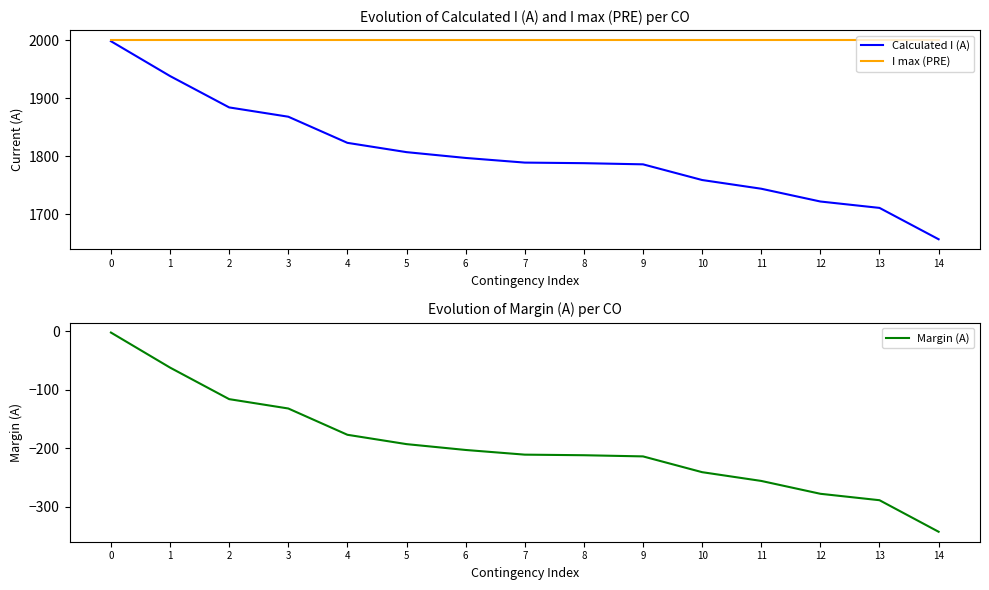

What is the maximum value for I max (PRE)?

2000